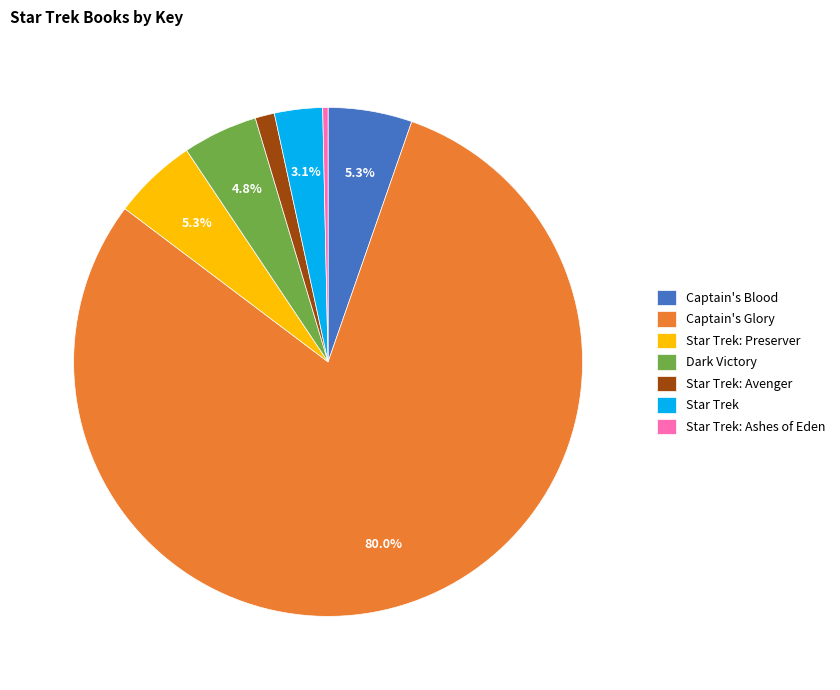

Is the sum of Captain's Glory and Star Trek greater than half?

Yes